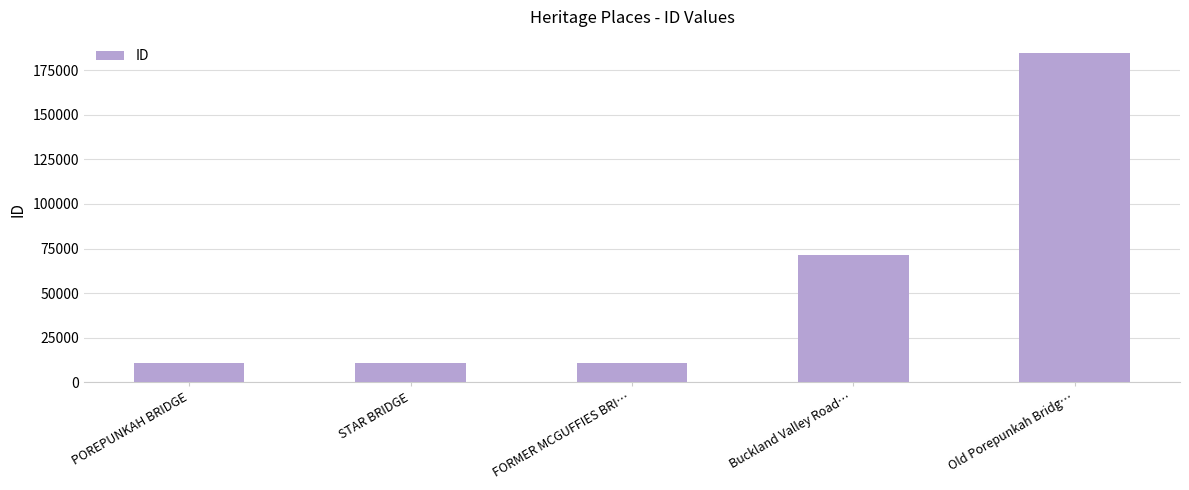

What is the sum of all values?

288812